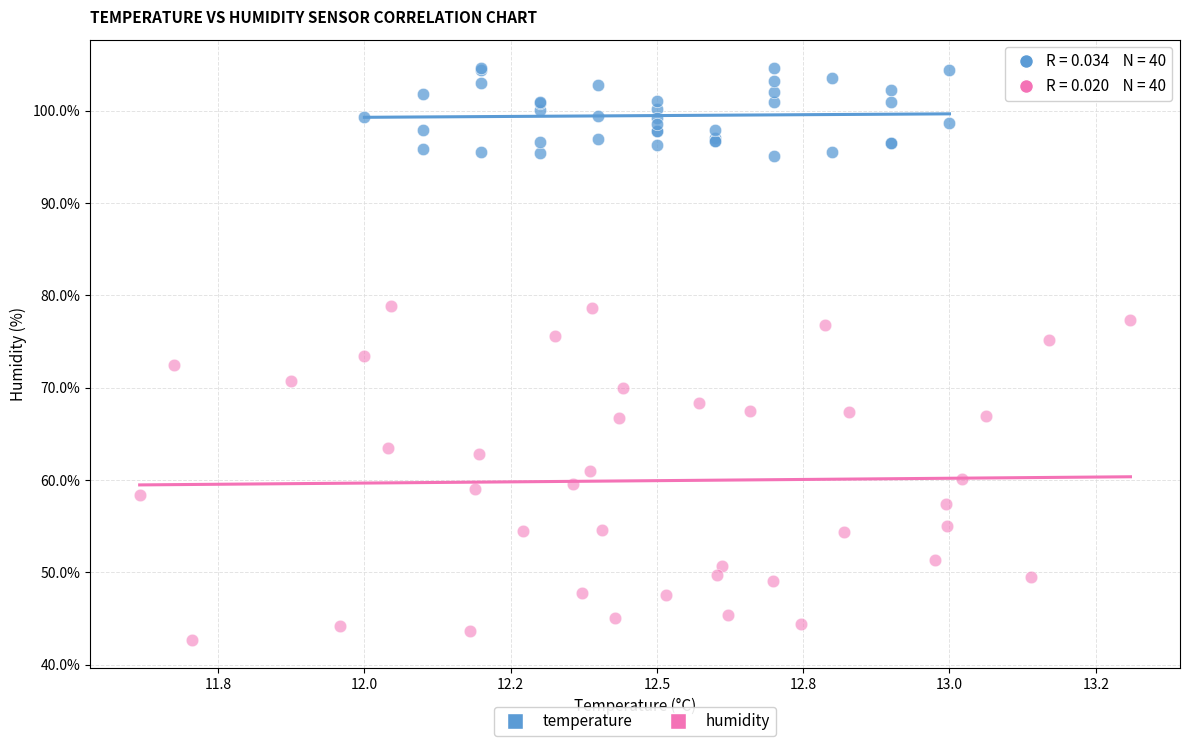

Which series has the widest spread of Y values?

humidity